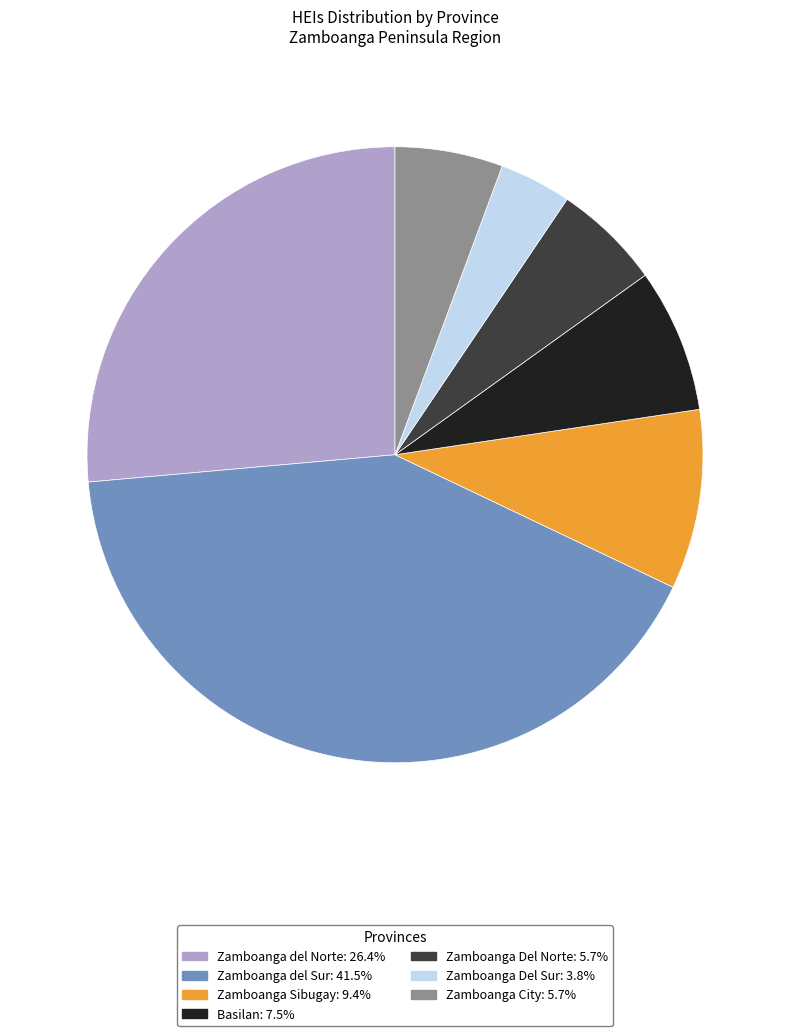

Which category has the biggest portion of the pie?

Zamboanga del Sur